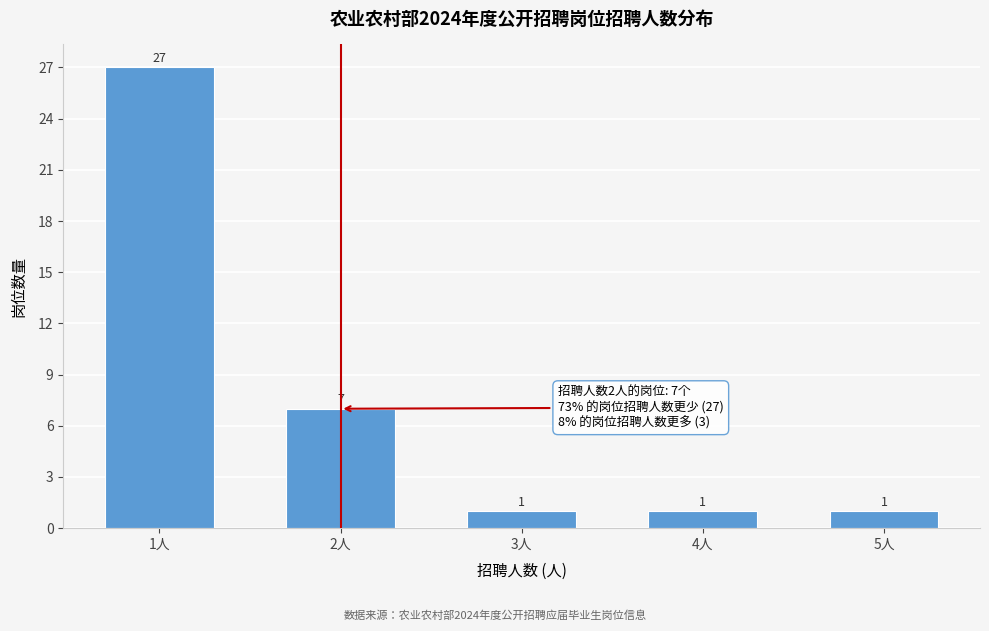

Reading right to left, list all the values displayed in this chart.

1	1	1	7	27